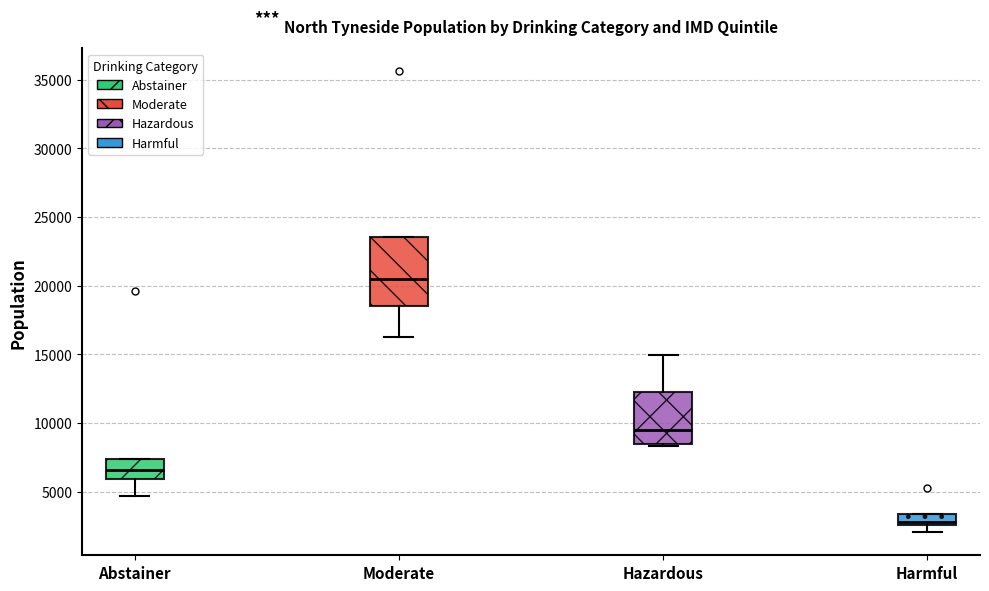

Where is the lower edge of the box for Moderate on the y-axis? The values are not printed on the chart, so give them approximately, as read against the axis.

18500